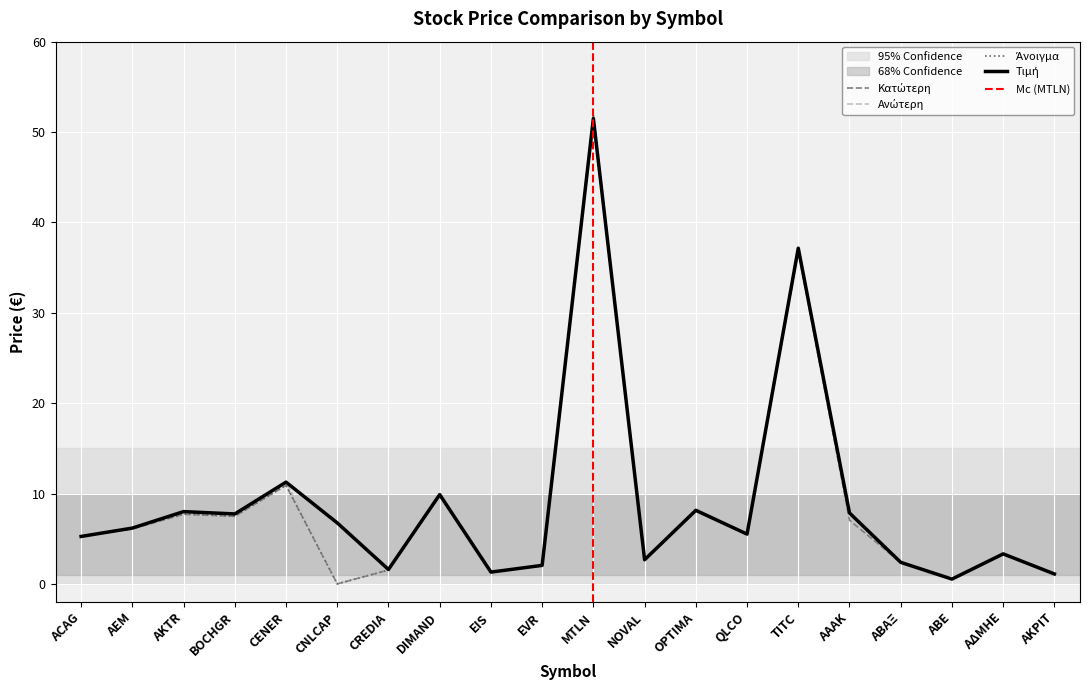

True or false: Άνοιγμα and Ανώτερη cross at least once.

False